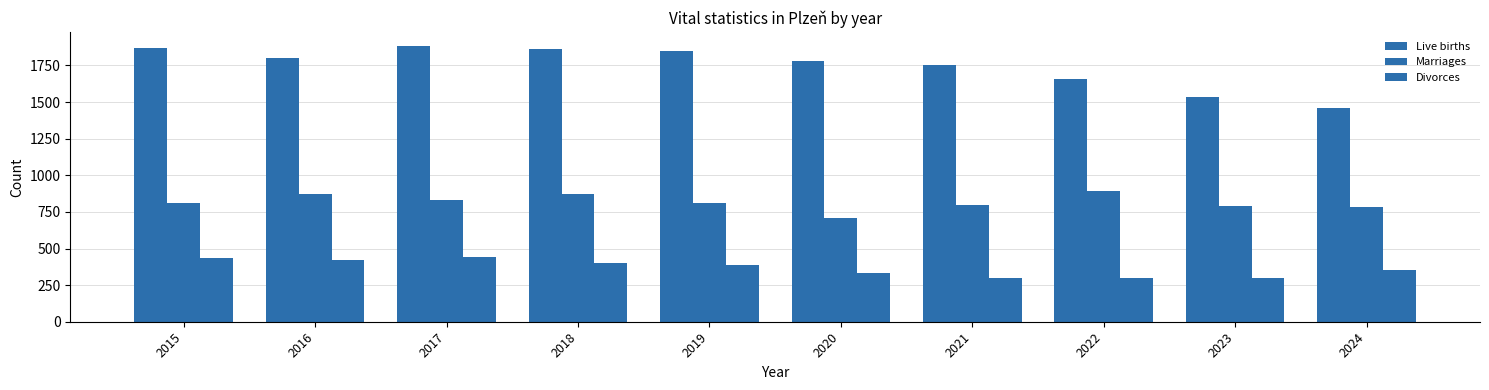

Where is Marriages nearest to the value 800?

2021